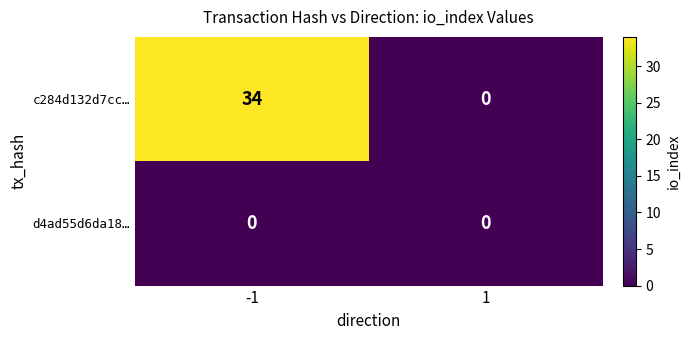

What is the average value of the c284d132d7cc… series?

17